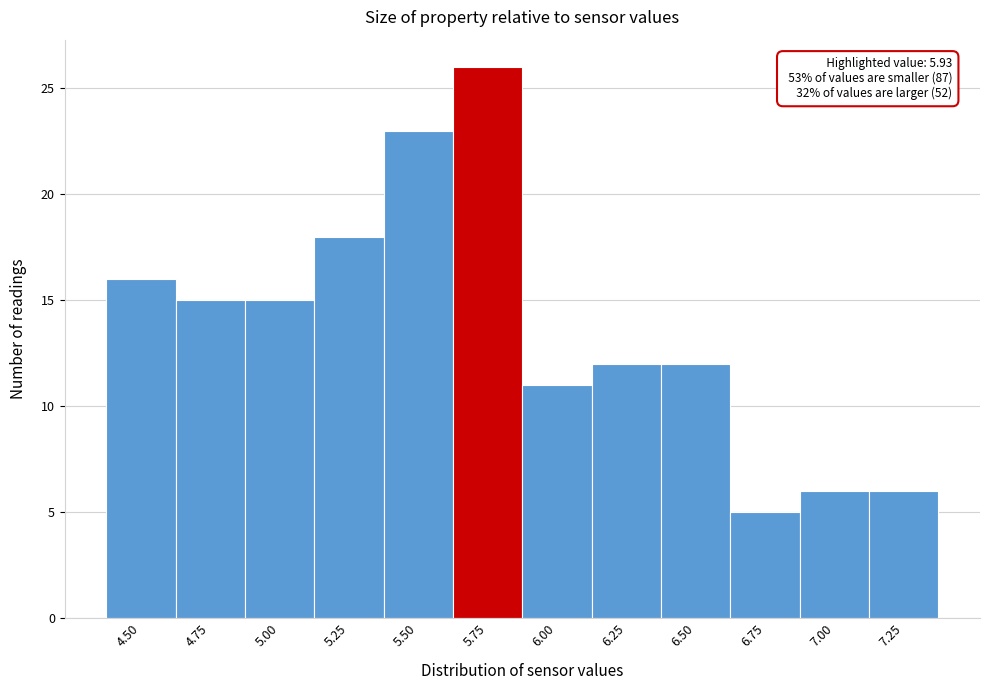

Reading left to right, what are all the values shown in this chart?

4.50=16	4.75=15	5.00=15	5.25=18	5.50=23	5.75=26	6.00=11	6.25=12	6.50=12	6.75=5	7.00=6	7.25=6